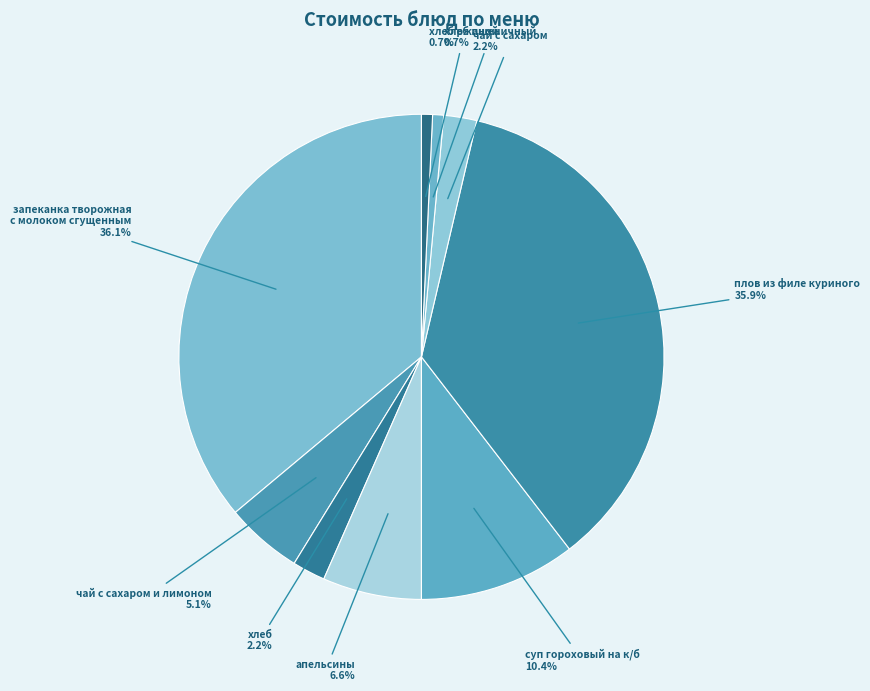

Does any single category account for the majority?

No